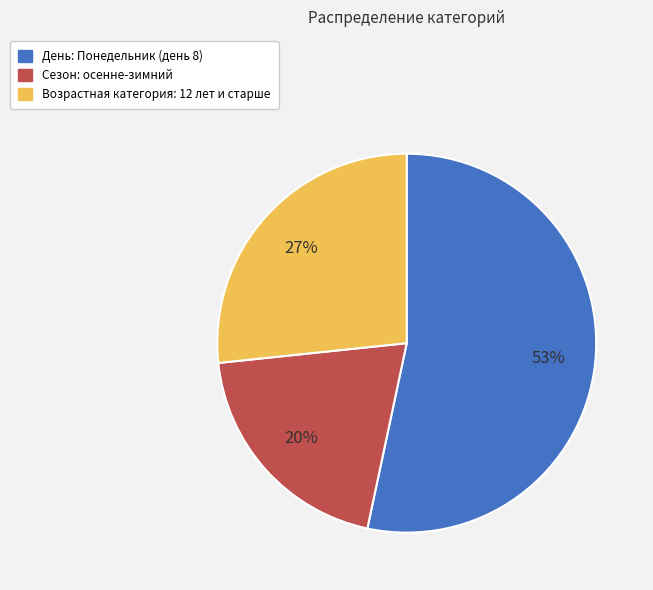

Which category has the smallest portion of the pie?

Сезон: осенне-зимний